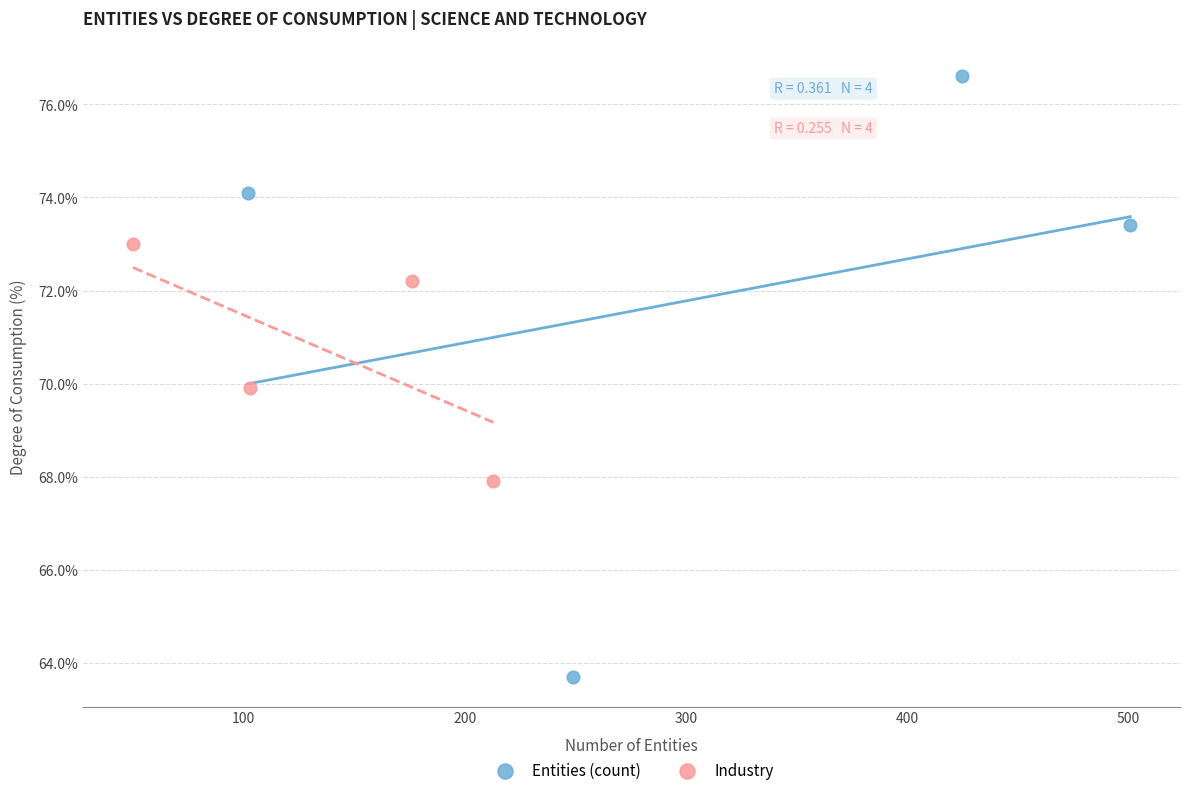

Which series contains the highest Y value?

Entities (count)